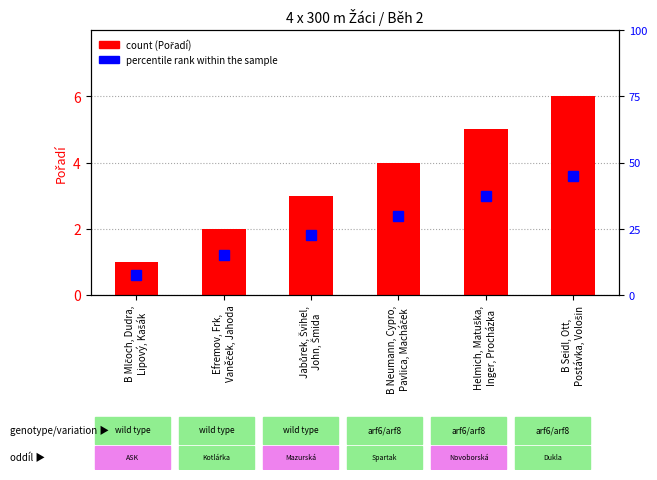

What position from the left is B Neumann, Cypro,
Pavlica, Macháček?

4